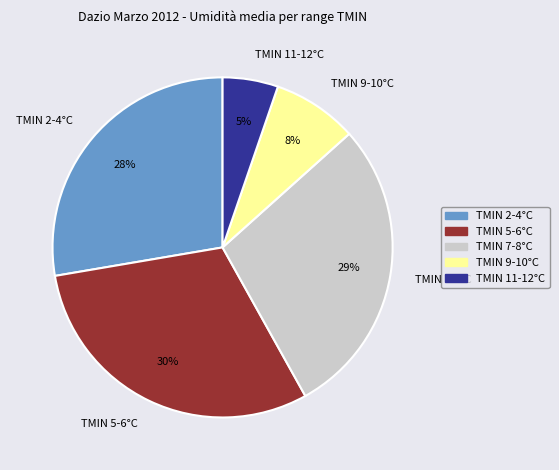

Which category has the smallest portion of the pie?

TMIN 11-12°C